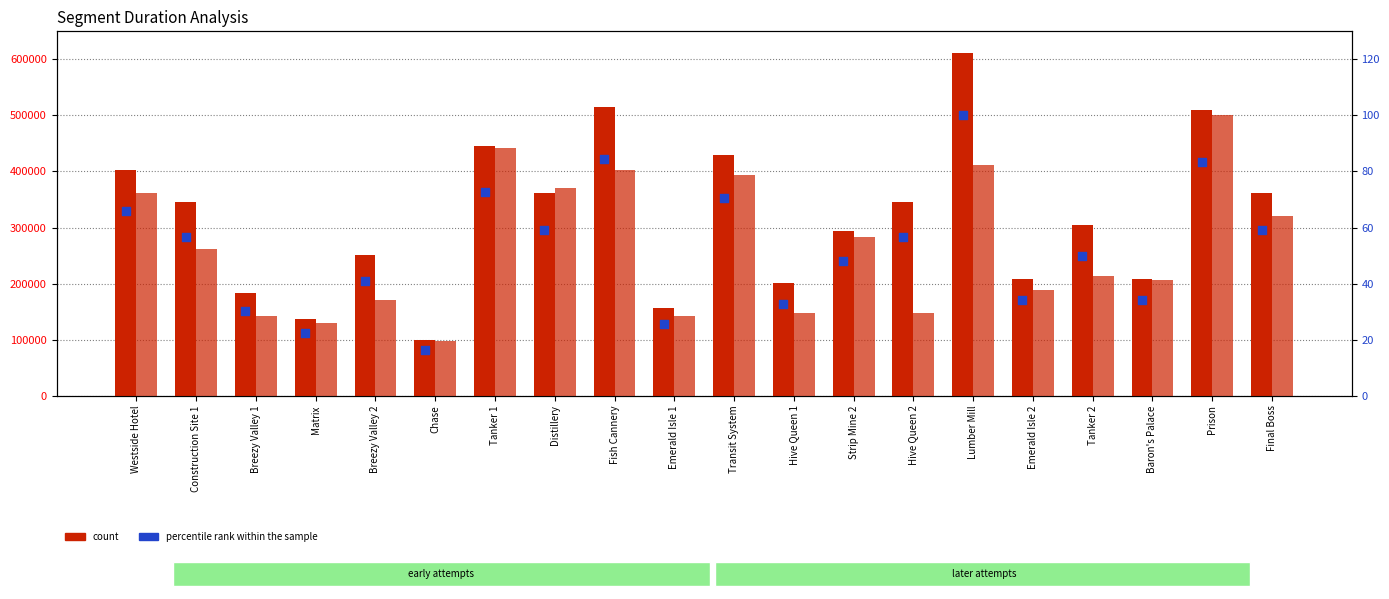

Which series has the widest spread of Y values?

Attempt #1